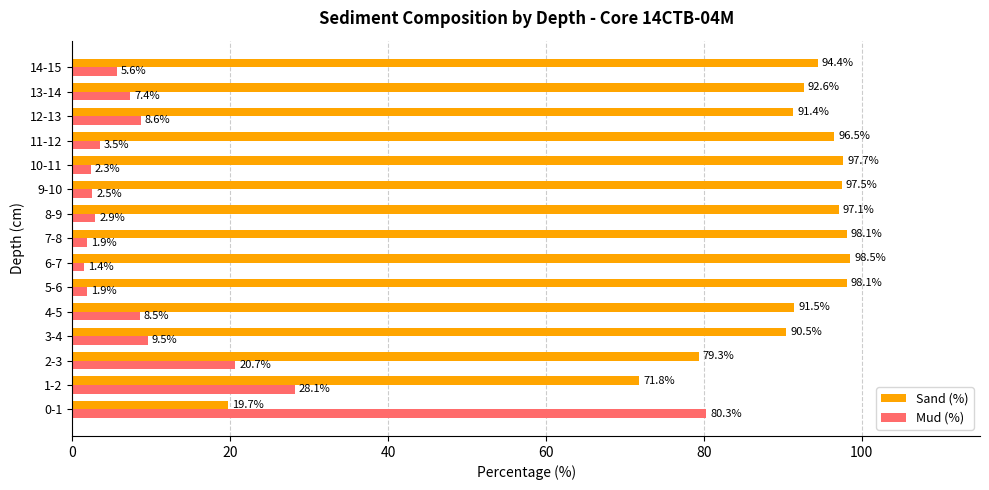

What is the spread (max minus min) of values at 3-4?

81.0